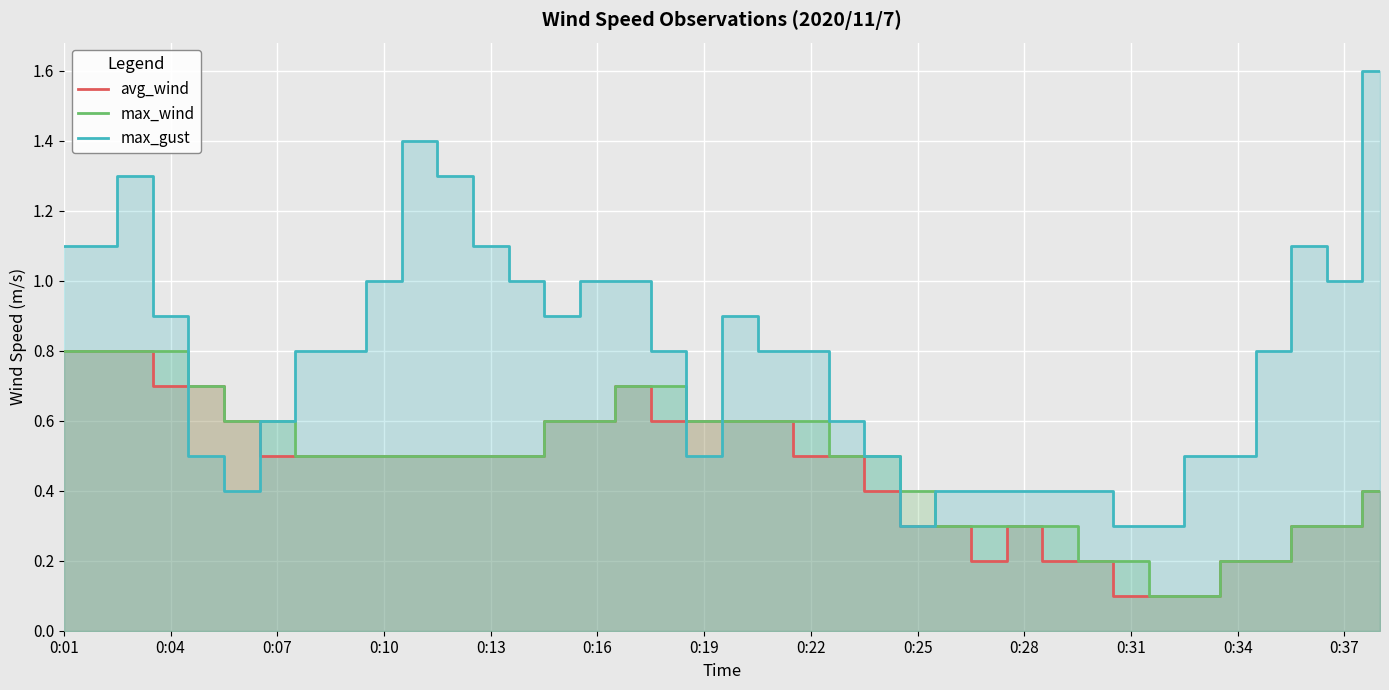

True or false: max_wind and max_gust intersect in this chart.

True